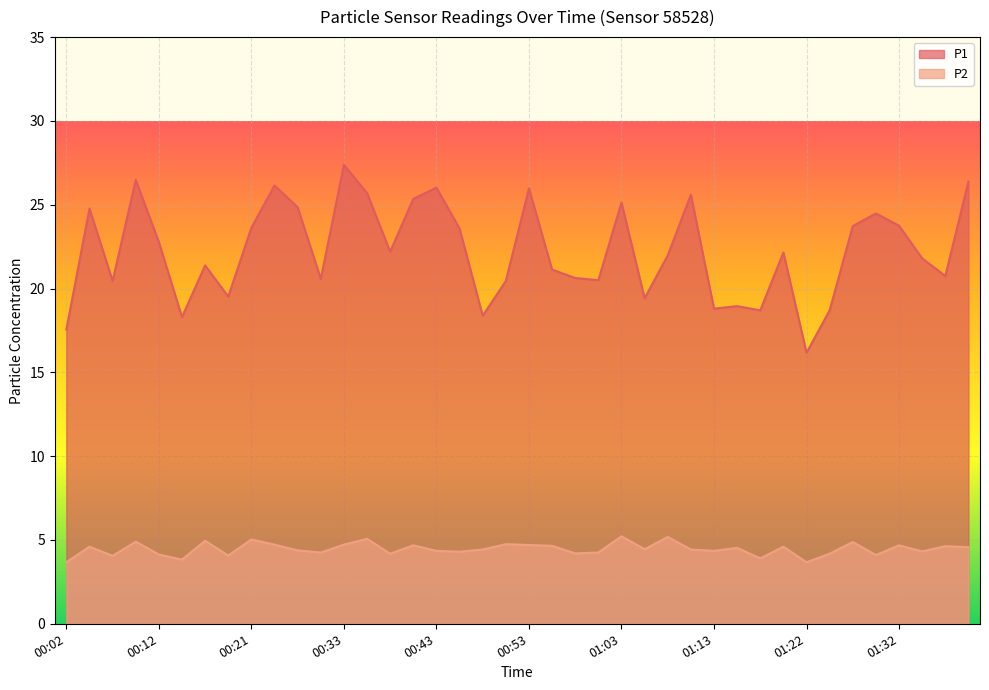

What position from the right is 00:38?

26